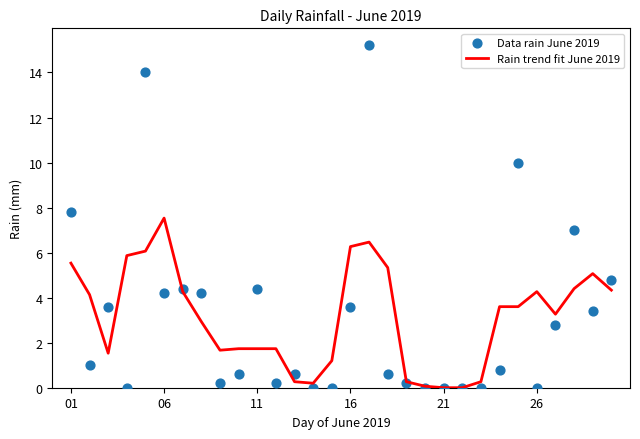

At how many categories does at least one series exceed 9?

3